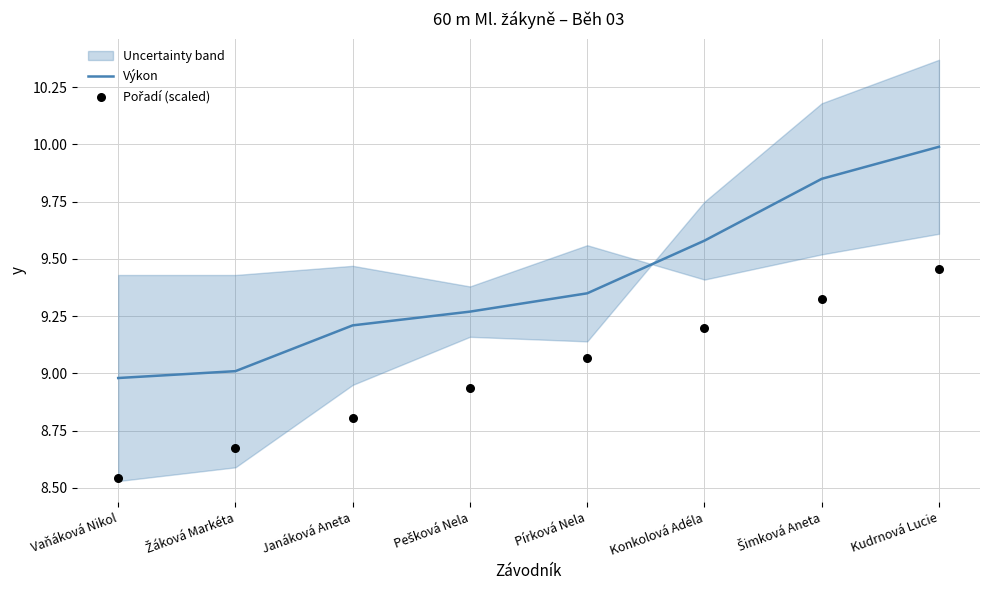

What is the total value across all series at Kudrnová Lucie?

19.4